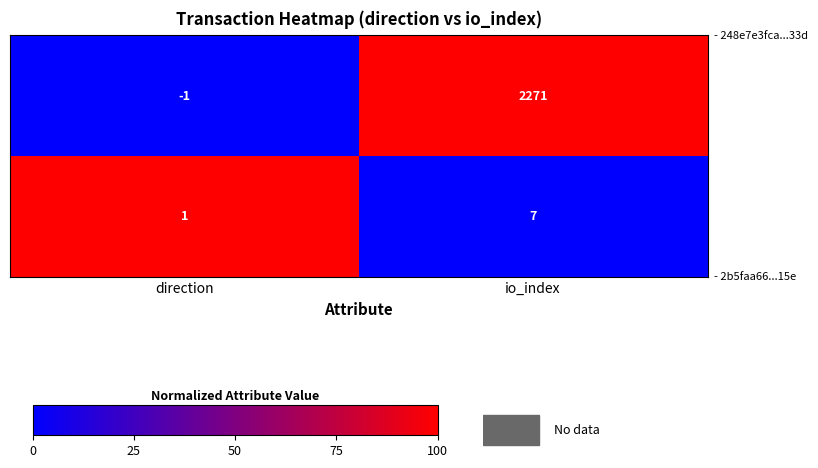

What is the spread (max minus min) of values at io_index?

2264